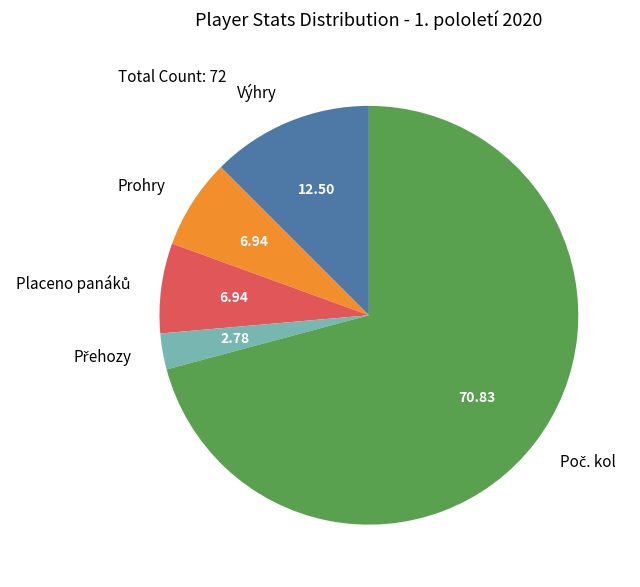

Is there a majority slice in this chart?

Yes